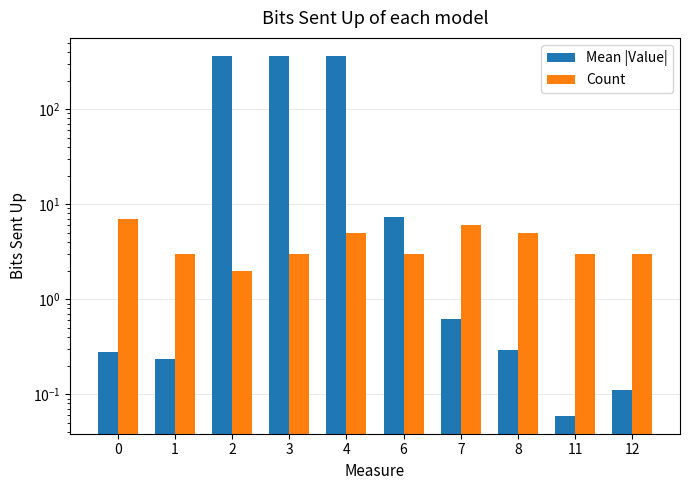

Between 3 and 12, which series saw the biggest shift?

Mean |Value|